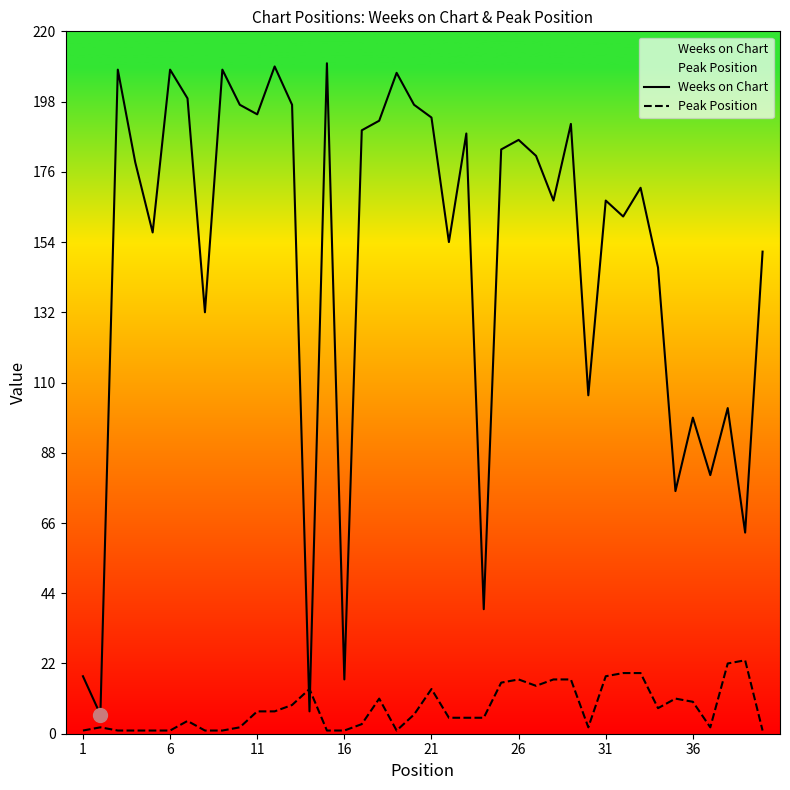

Which series has the largest total across all categories?

Weeks on Chart